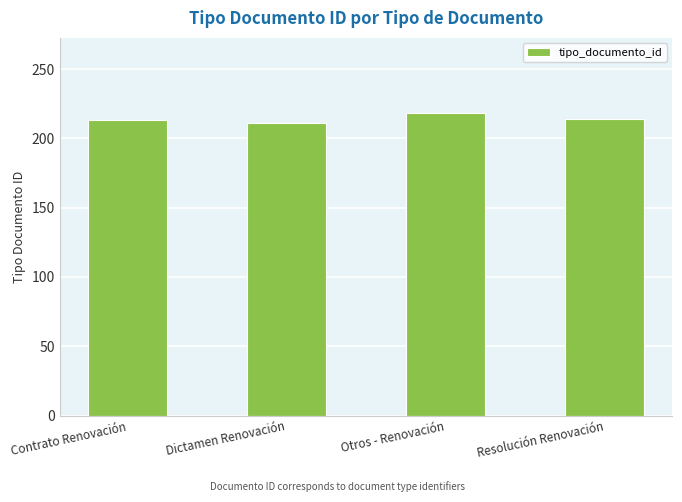

Count the number of categories in the chart.

4